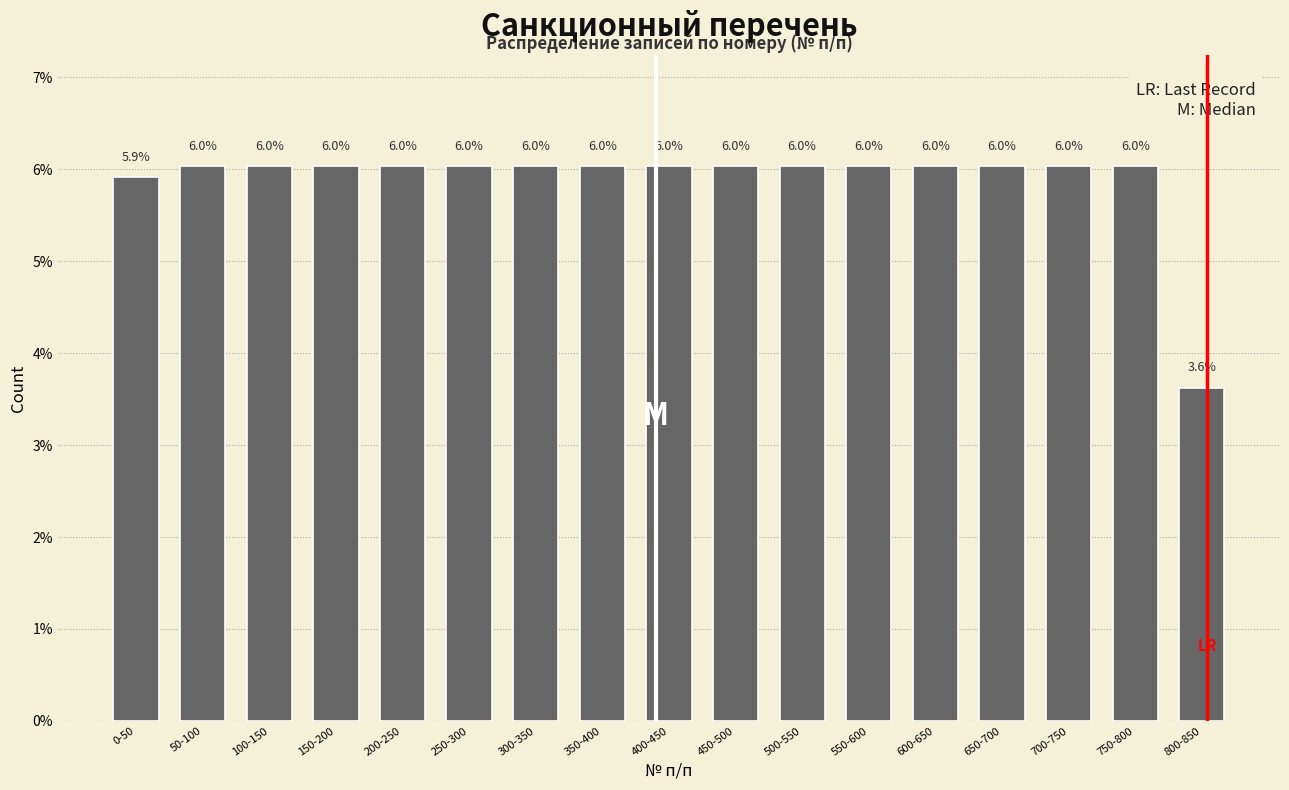

Reading right to left, transcribe all the data shown in this chart.

800-850=3.6	750-800=6.0	700-750=6.0	650-700=6.0	600-650=6.0	550-600=6.0	500-550=6.0	450-500=6.0	400-450=6.0	350-400=6.0	300-350=6.0	250-300=6.0	200-250=6.0	150-200=6.0	100-150=6.0	50-100=6.0	0-50=5.9